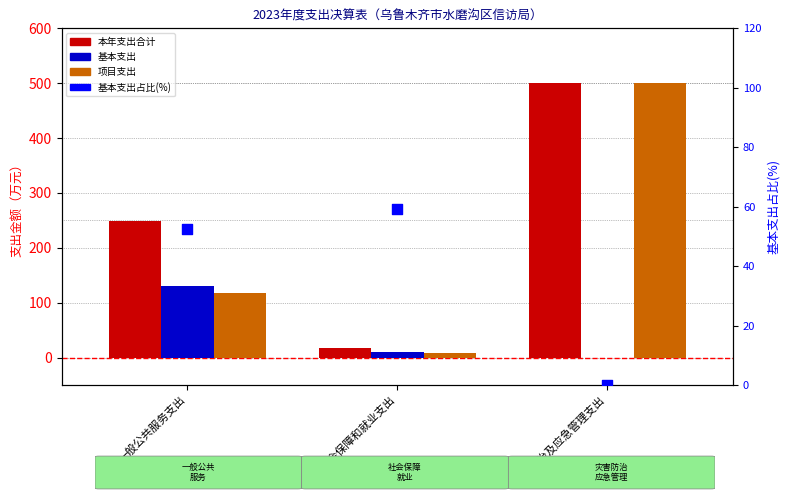

Which series has the largest Y range (max minus min)?

项目支出